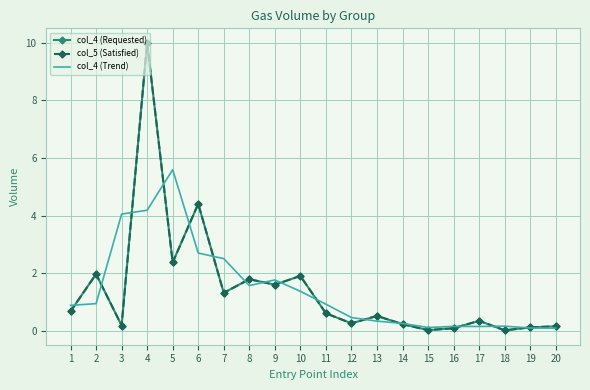

Between which two adjacent categories do col_4 (Requested) and col_4 (Trend) first intersect?

1 and 2